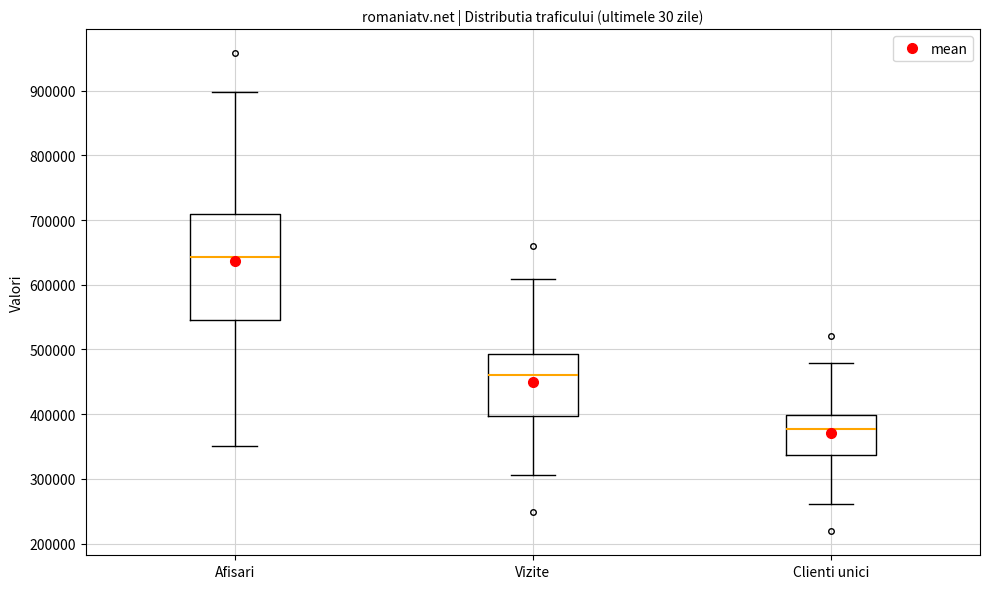

Reading left to right, transcribe this box plot: for each box, give where its median line is, the range the box spans, and where its two whiskers end, as read against the y-axis. The values are not printed on the chart, so give them approximately, as read against the axis.

Afisari: median 640000, box 550000 to 710000, whiskers 350000 to 900000
Vizite: median 460000, box 400000 to 490000, whiskers 310000 to 610000
Clienti unici: median 380000, box 340000 to 400000, whiskers 260000 to 480000